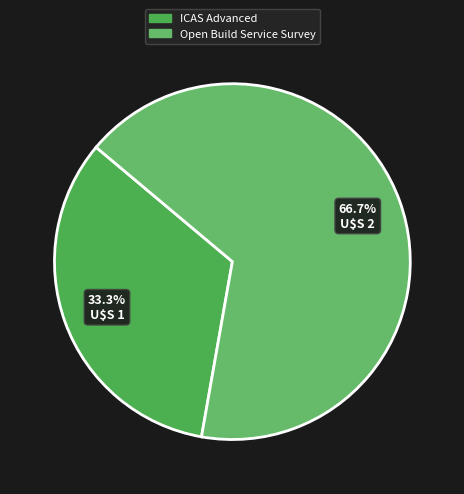

Is it true that Open Build Service Survey is 67% of the pie?

True